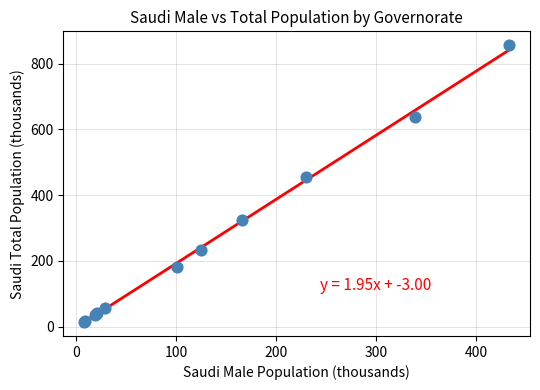

What Y value in the scatter plot is closest to 435?

455.8